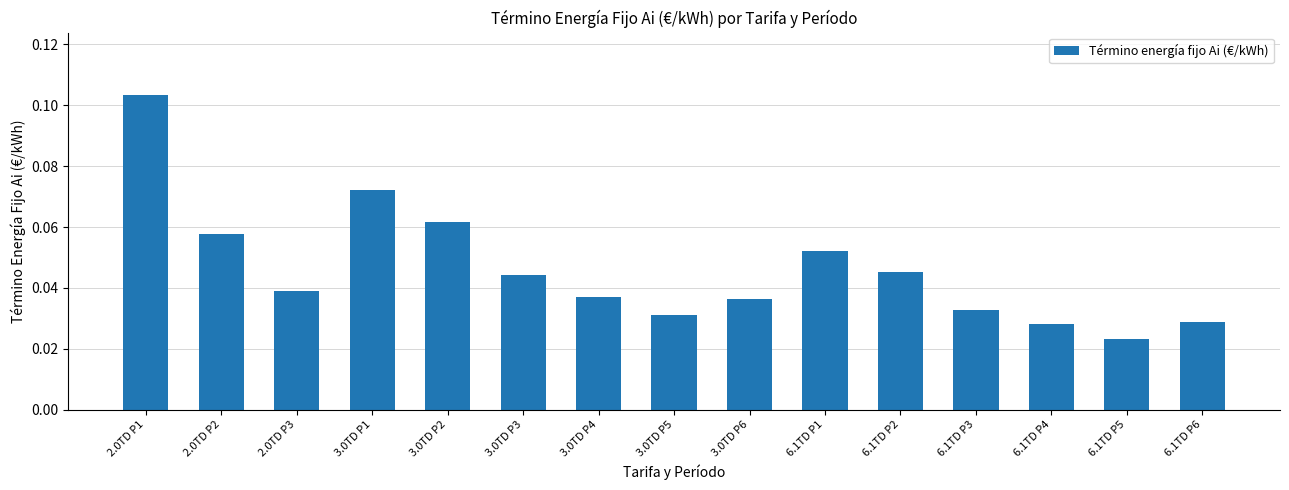

What is the label of the 11th bar from the right?

3.0TD P2